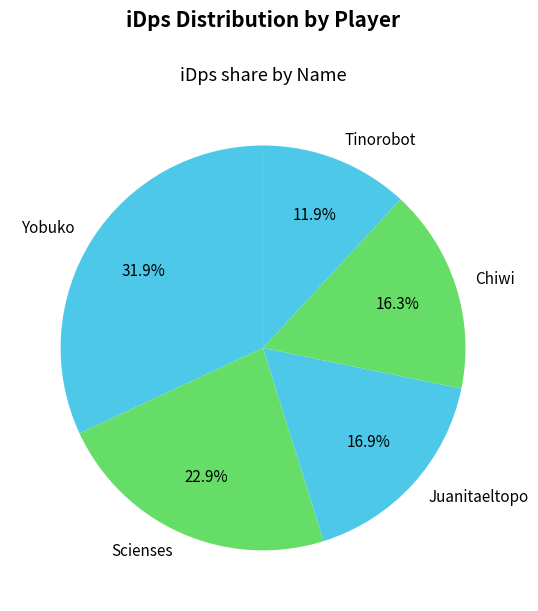

To the nearest percent, what is the difference between the Juanitaeltopo and Chiwi slice percentages?

1%